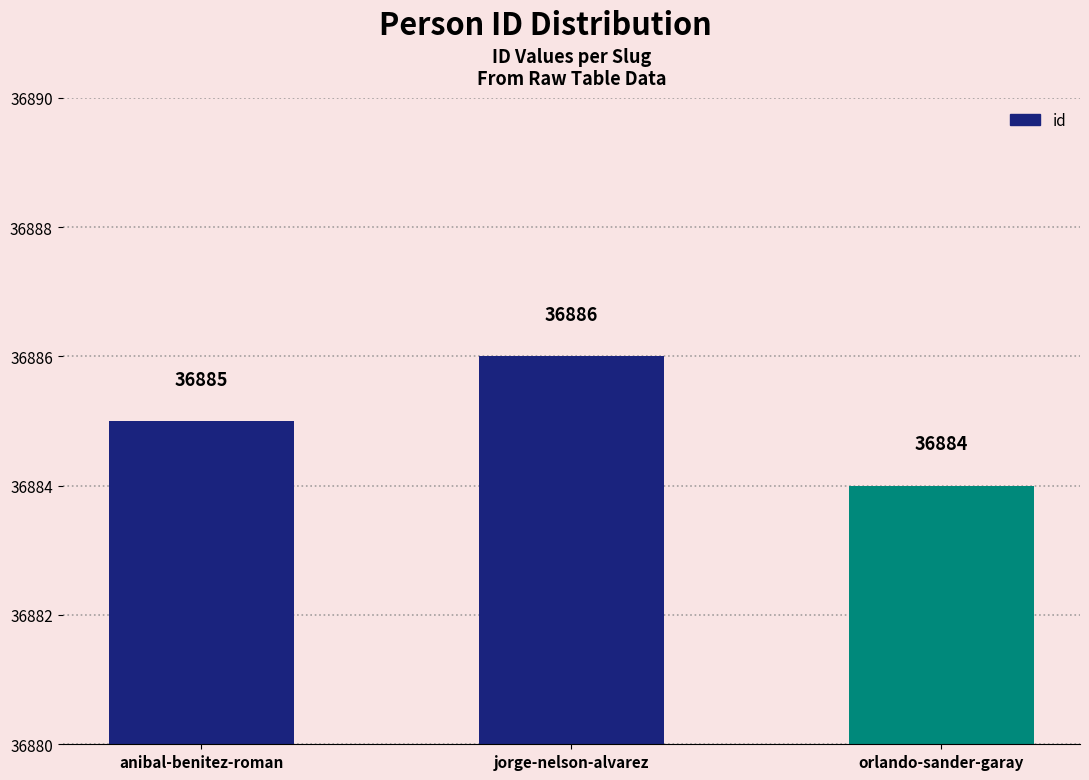

Between anibal-benitez-roman and jorge-nelson-alvarez, which is larger?

jorge-nelson-alvarez